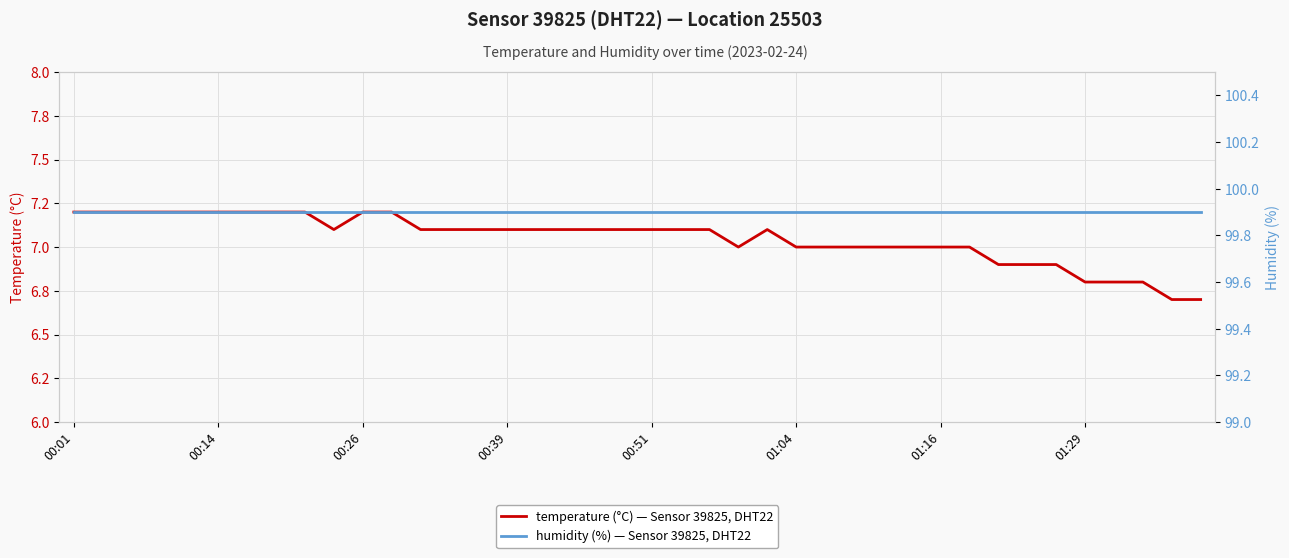

What is the label of the 7th point from the left?

01:16